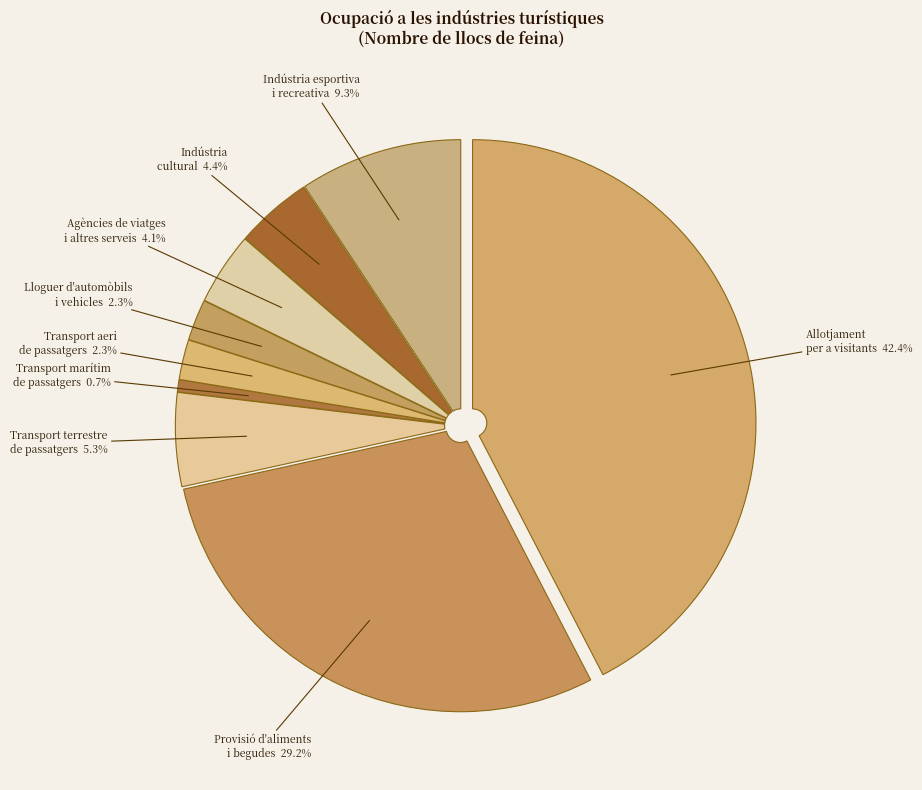

Count the number of slices in the pie.

9